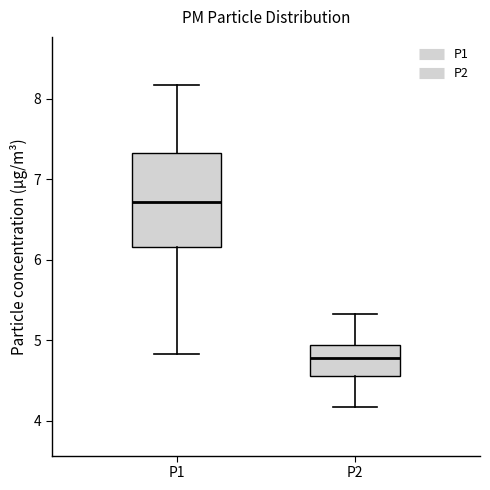

Which box's median line is the lowest?

P2